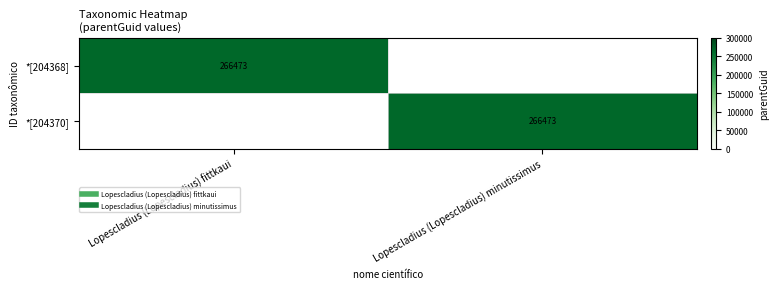

What is the highest value of the *[204368] series?

266473